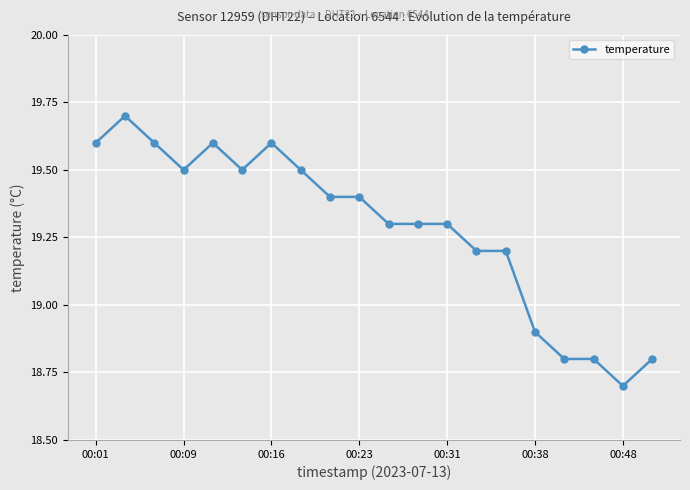

True or false: there are more than 1 points higher than both neighbors.

True